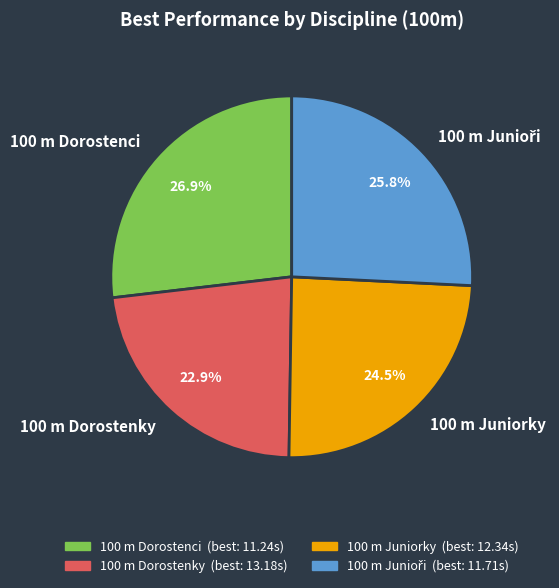

How much of the chart is everything except 100 m Juniorky?

75.5%